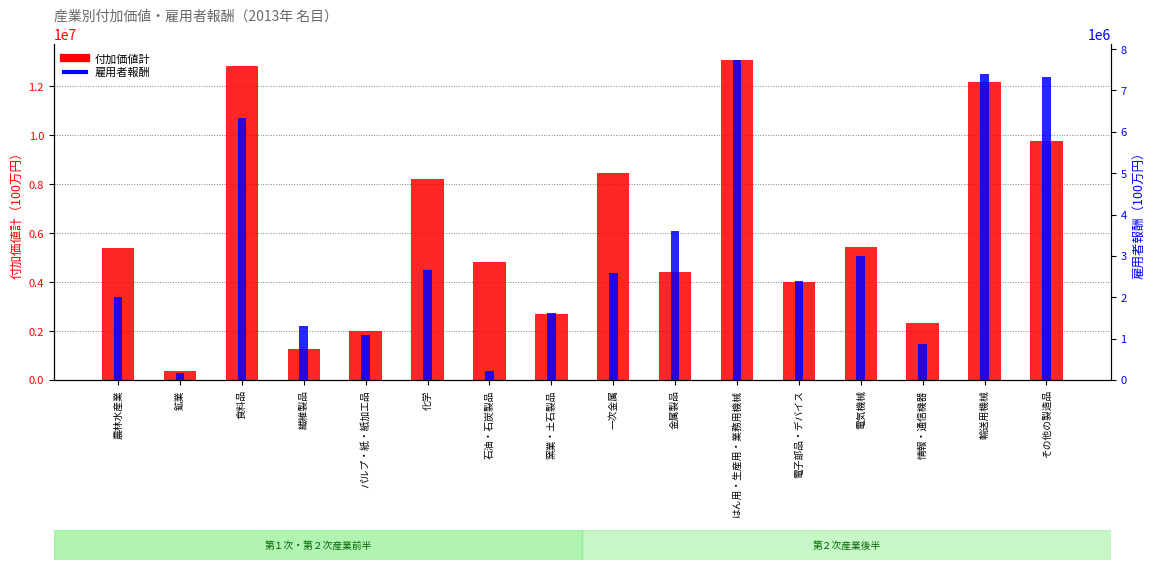

At which category is the sum across all series the highest?

はん用・生産用・業務用機械